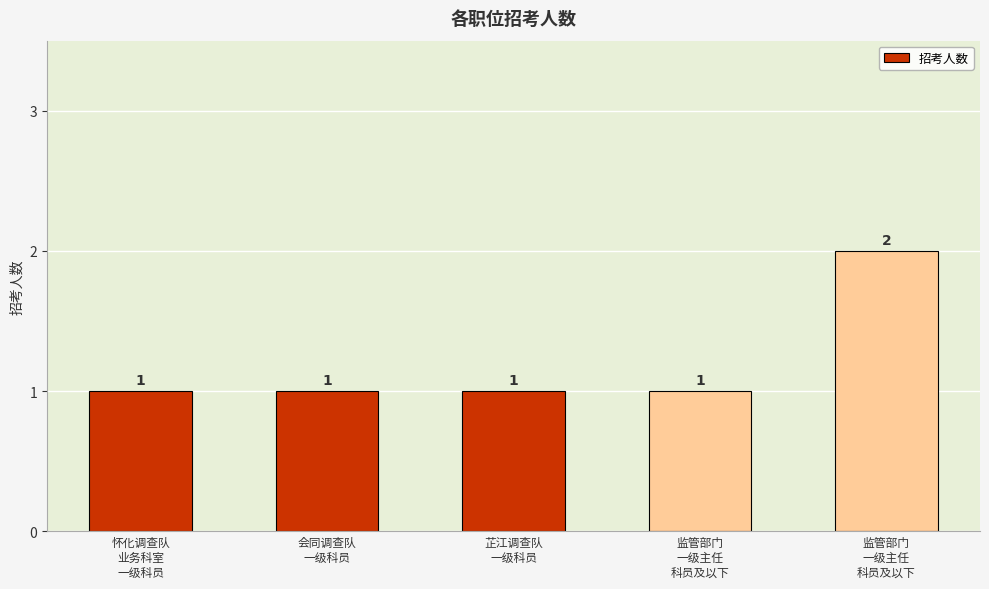

Are the bars horizontal?

No